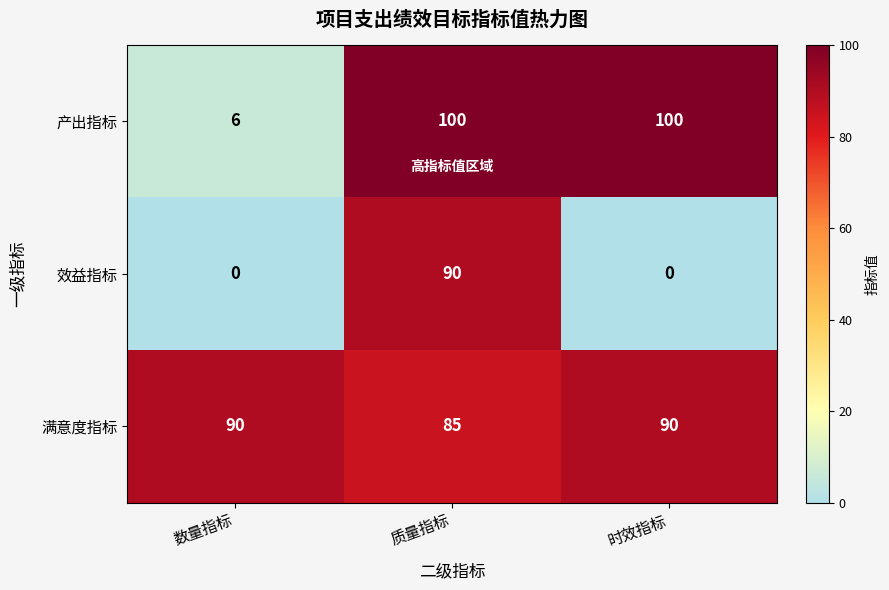

What is the sum of all 产出指标 values?

206